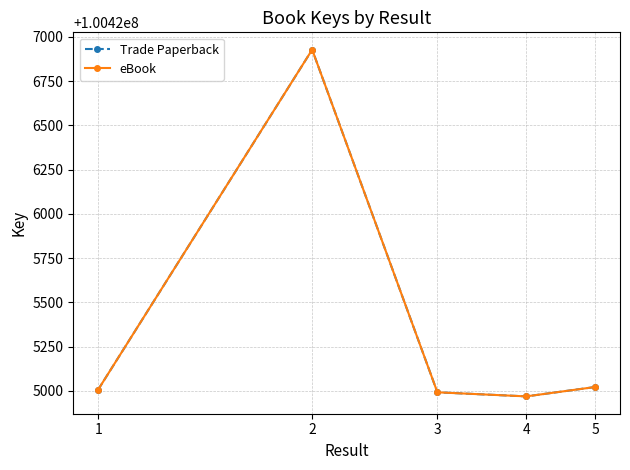

How many data points does each series have?

5